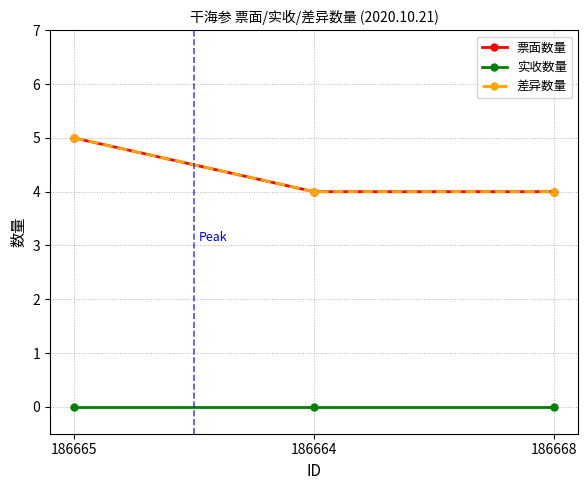

Reading left to right, extract all data points from this chart.

票面数量: 5	4	4
实收数量: 0	0	0
差异数量: 5	4	4